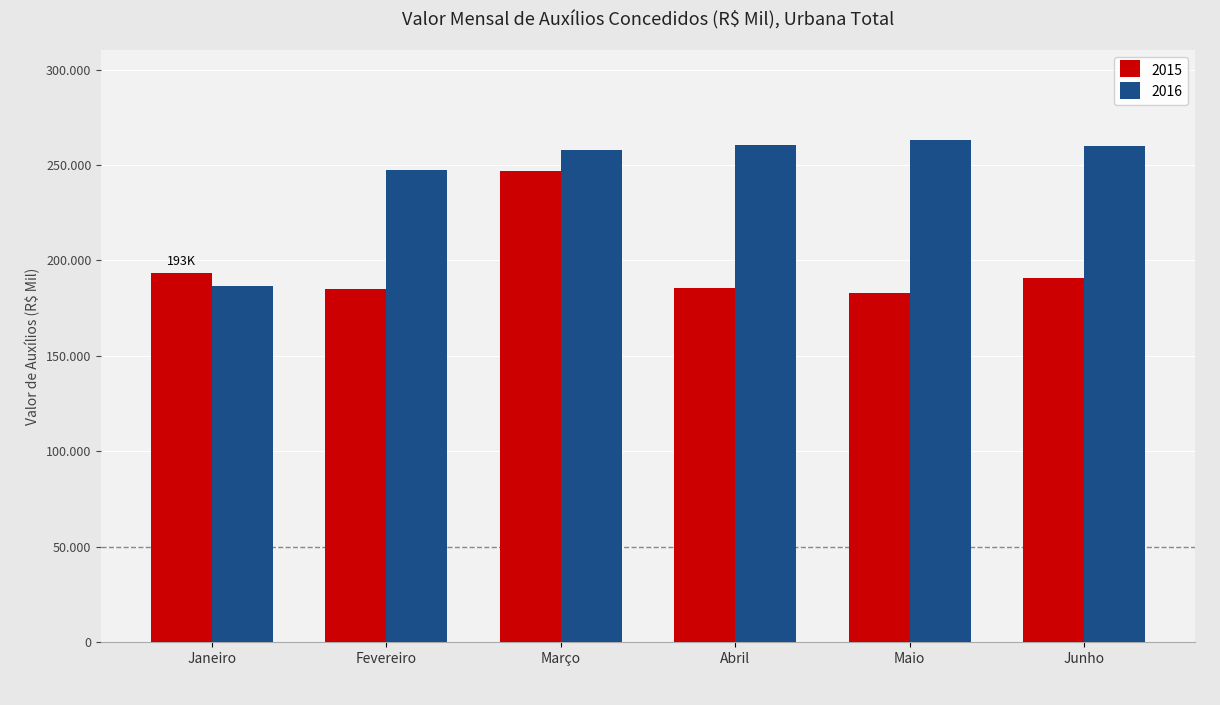

What are all the series names shown in the legend?

2015, 2016